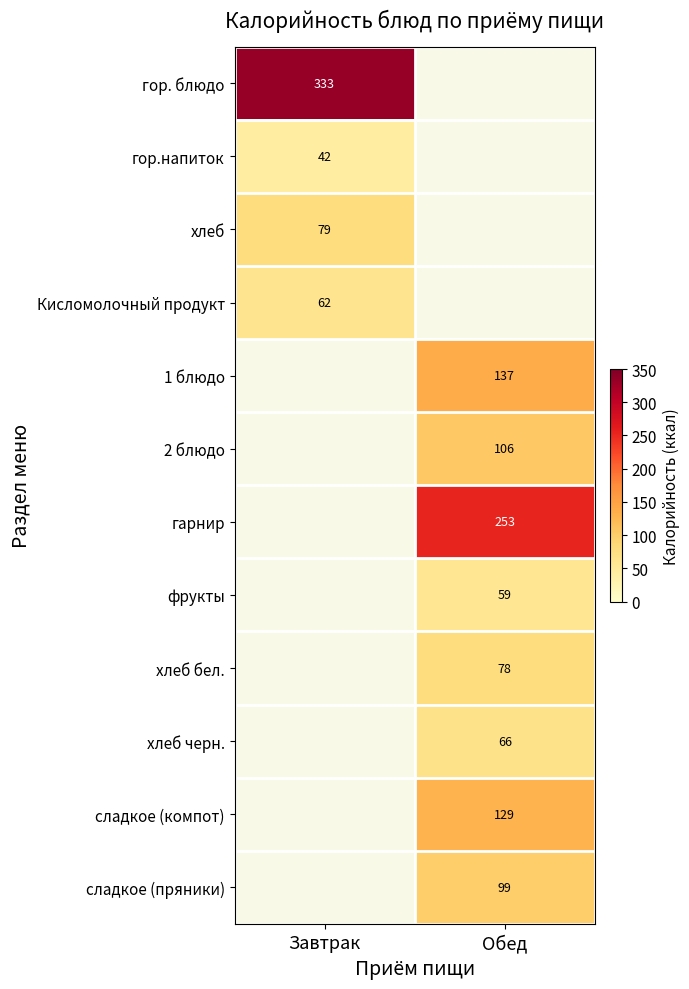

At how many categories does at least one series exceed 133?

2